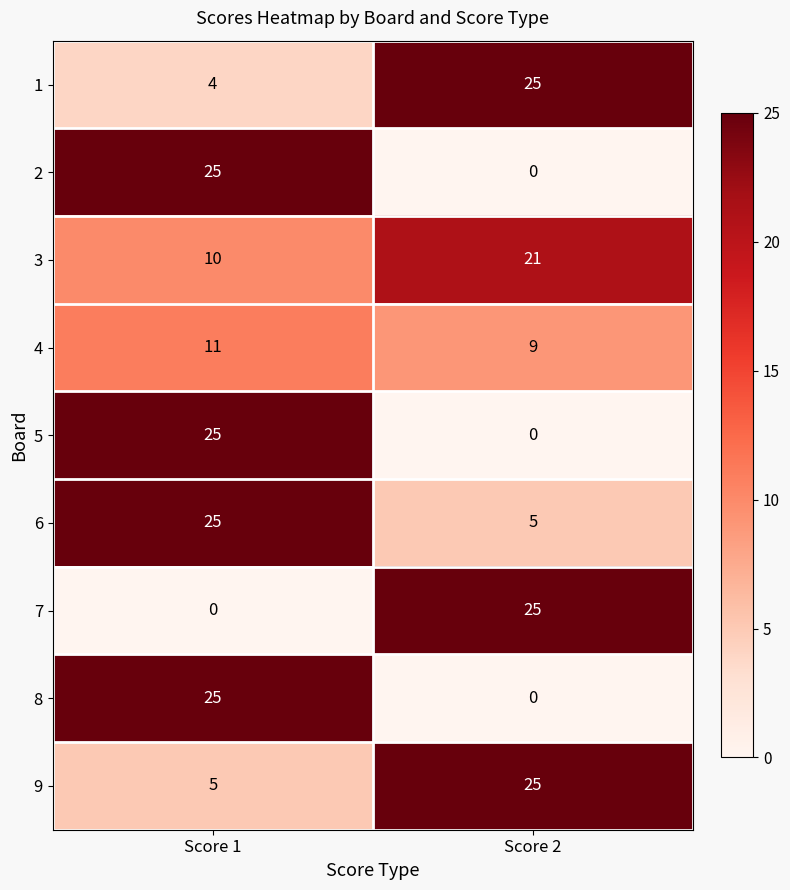

At which label is 9 closest to 15?

Score 1